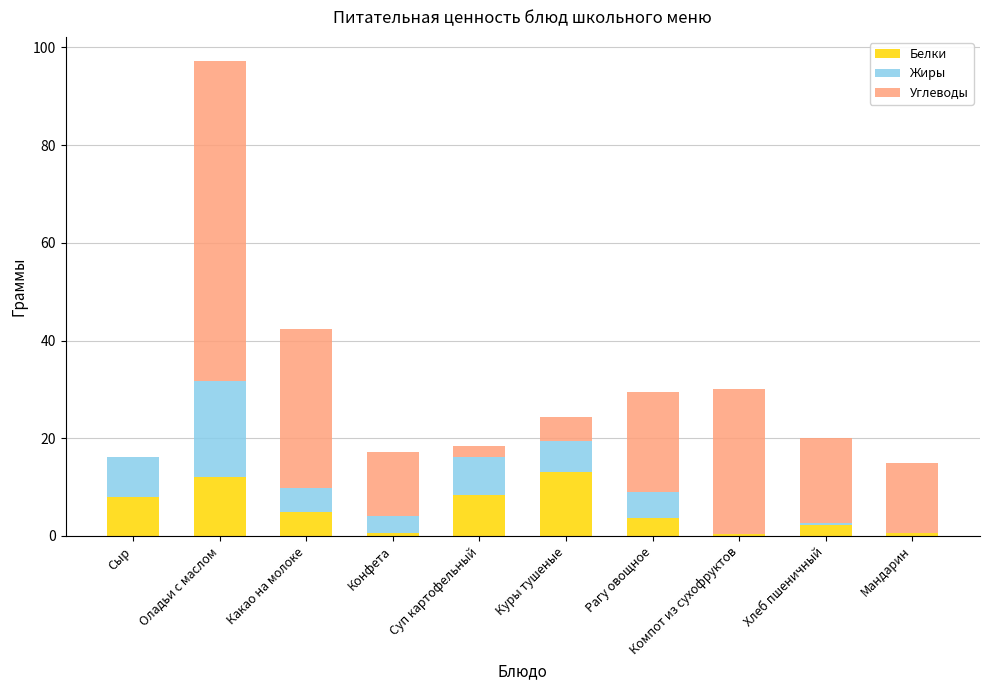

Count the number of data series in this chart.

3